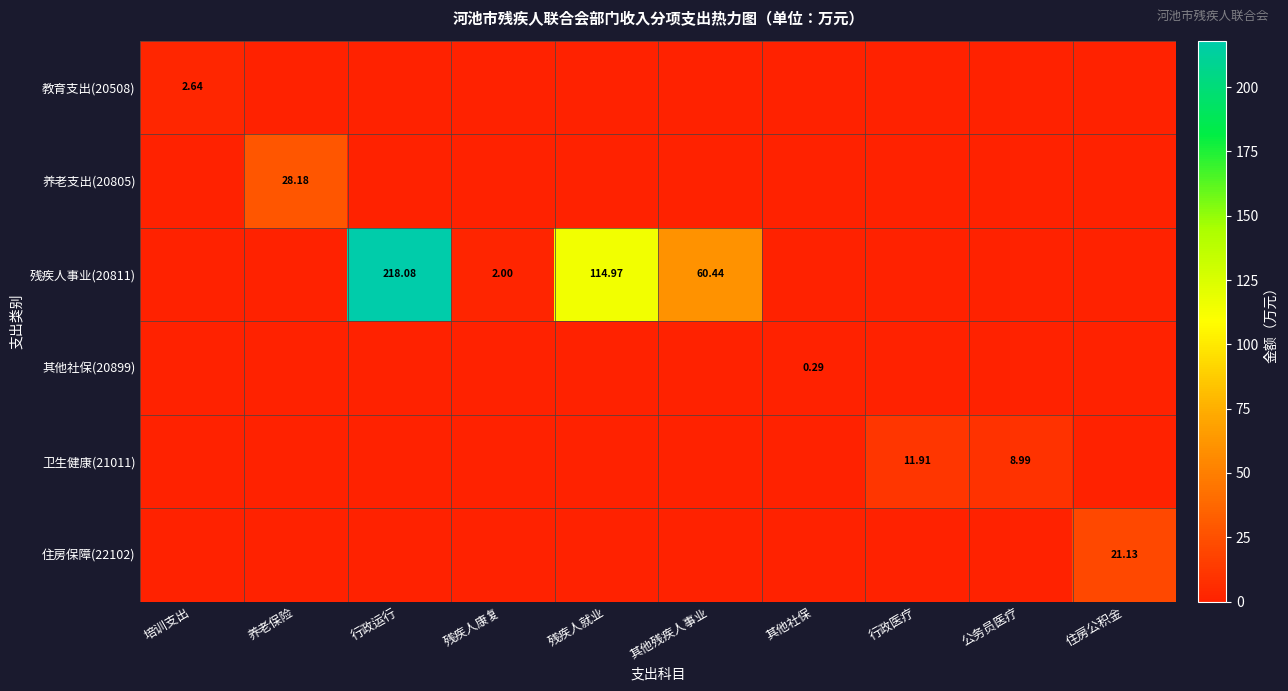

Rank the series by their maximum value, from lowest to highest.

其他社保(20899), 教育支出(20508), 卫生健康(21011), 住房保障(22102), 养老支出(20805), 残疾人事业(20811)